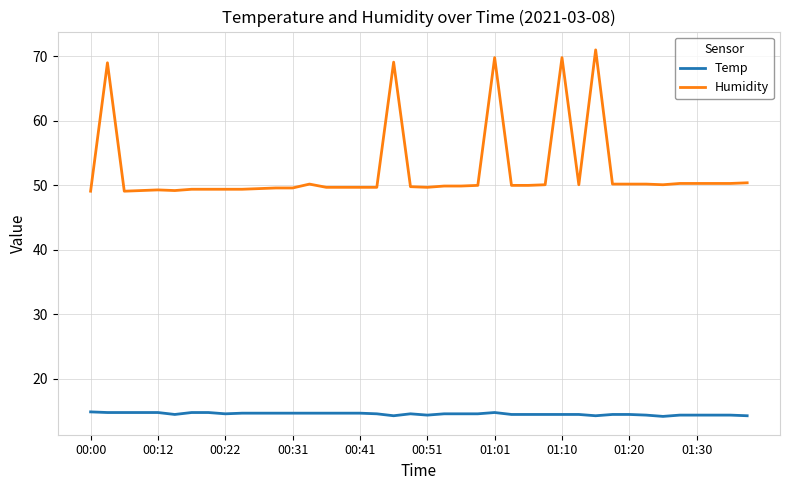

True or false: Humidity and Temp intersect in this chart.

False